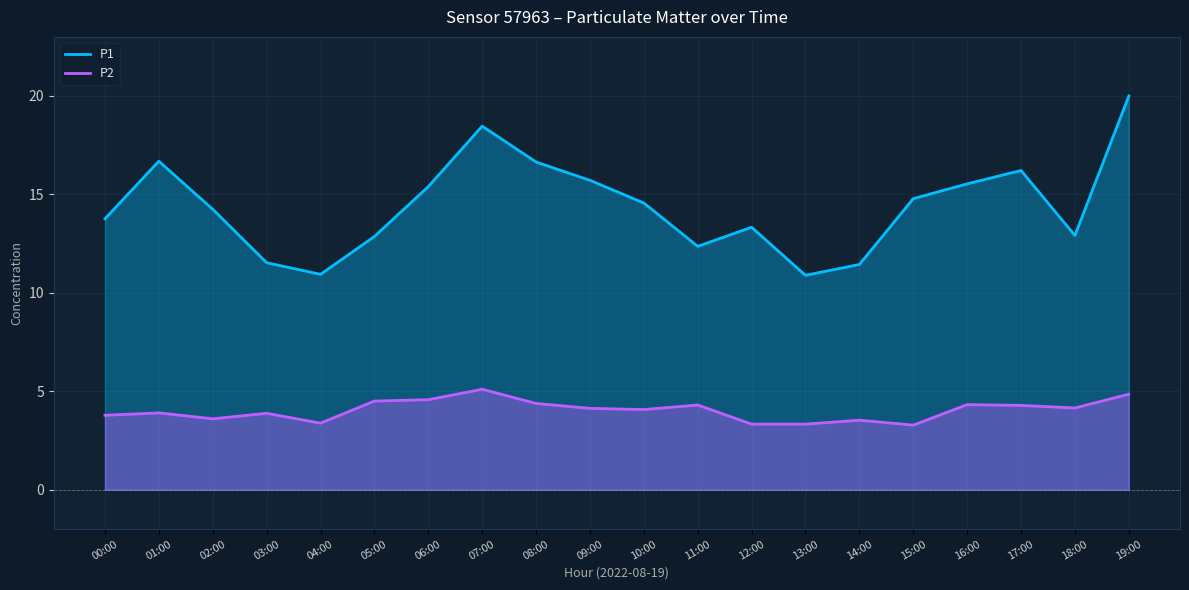

What is the label of the 9th point from the left?

08:00